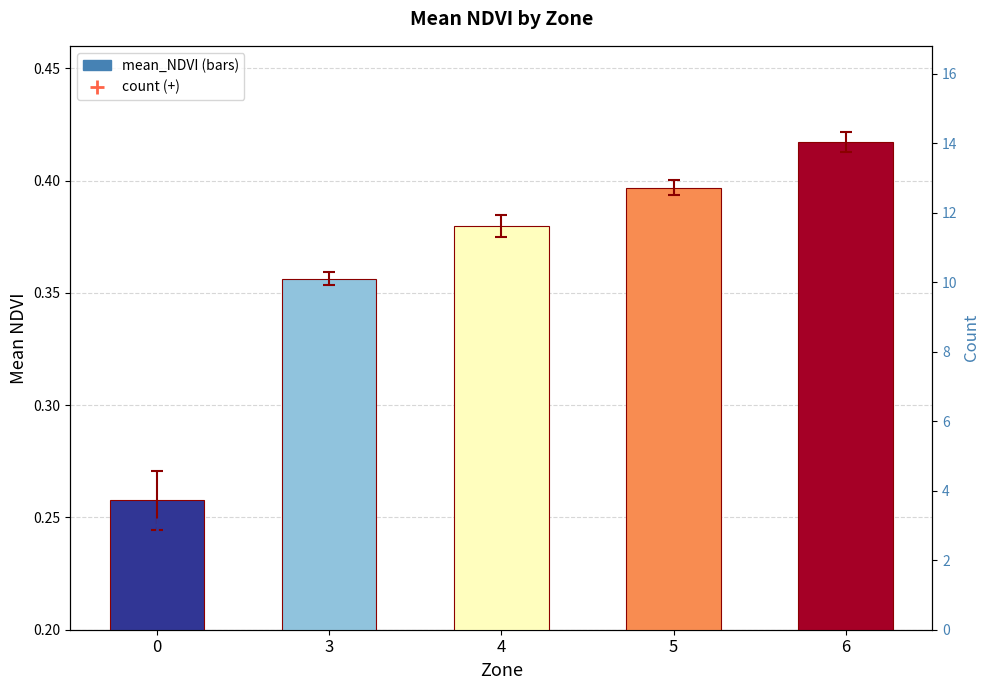

Which series has the largest total across all categories?

count